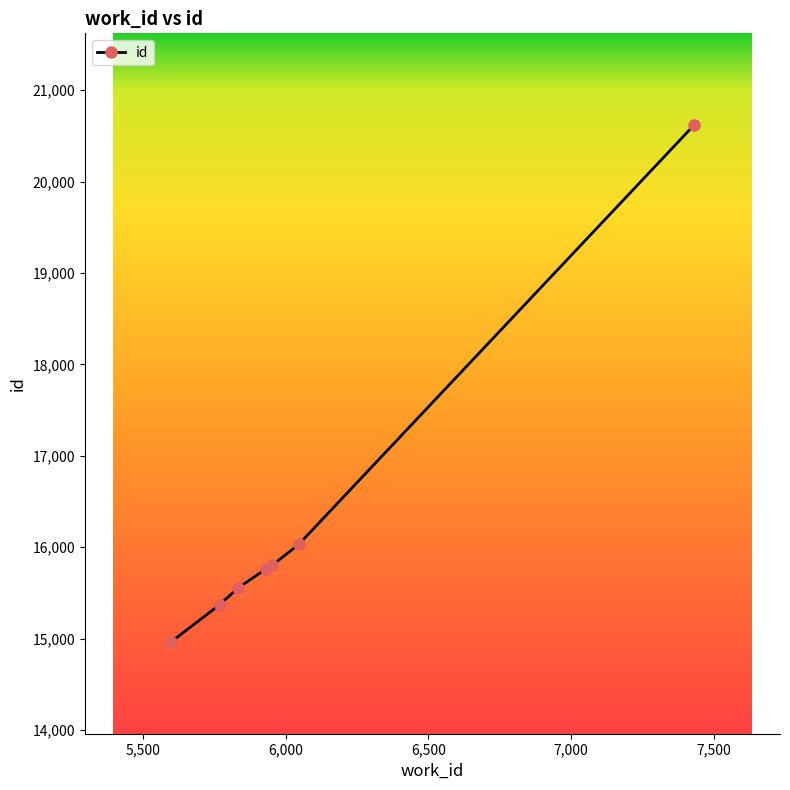

What is the smallest value displayed?

14958